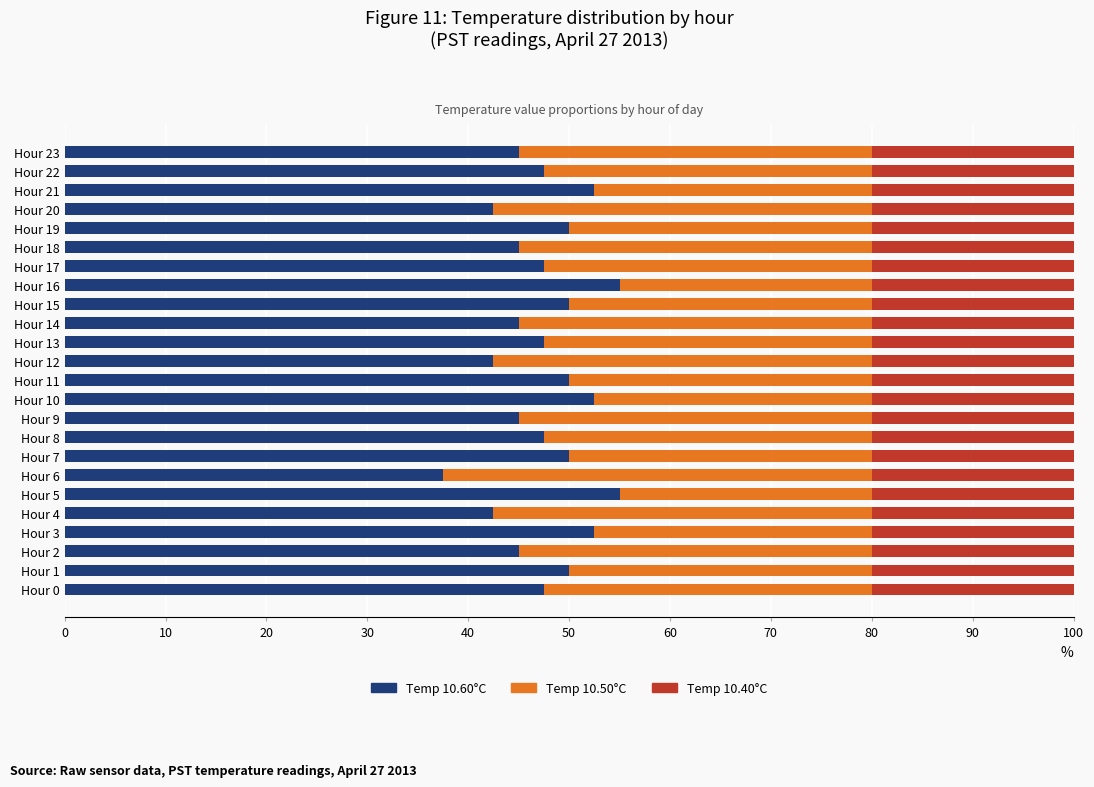

How many categories are shown in the chart?

24